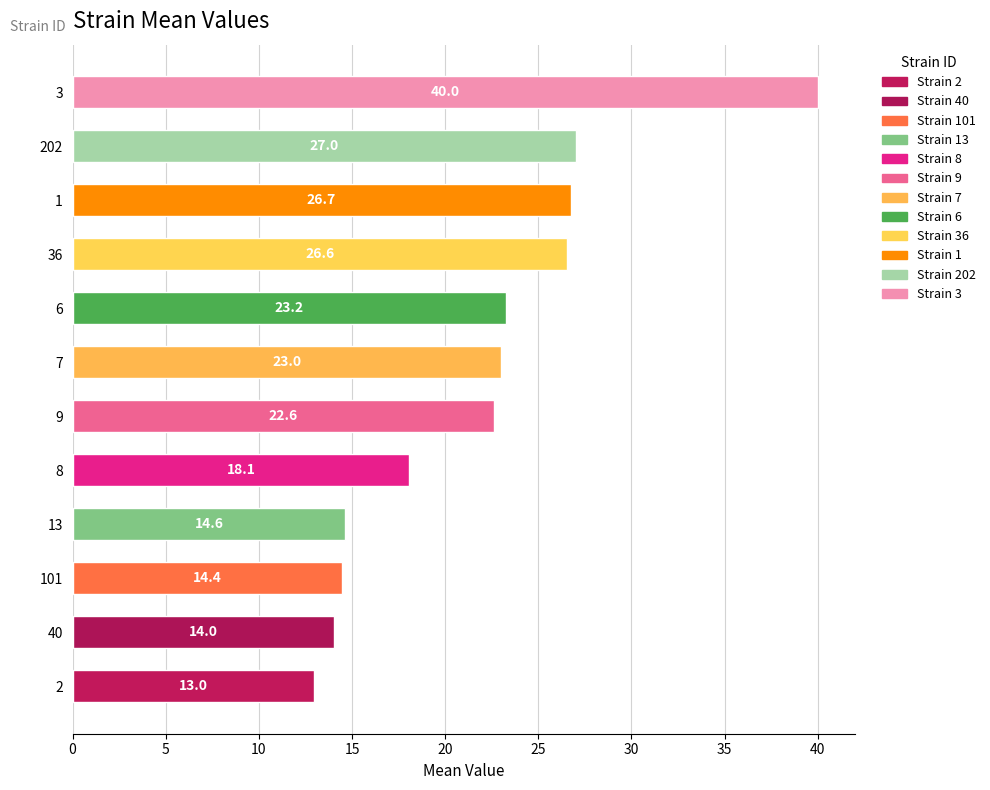

What is the minimum value shown in the chart?

13.0